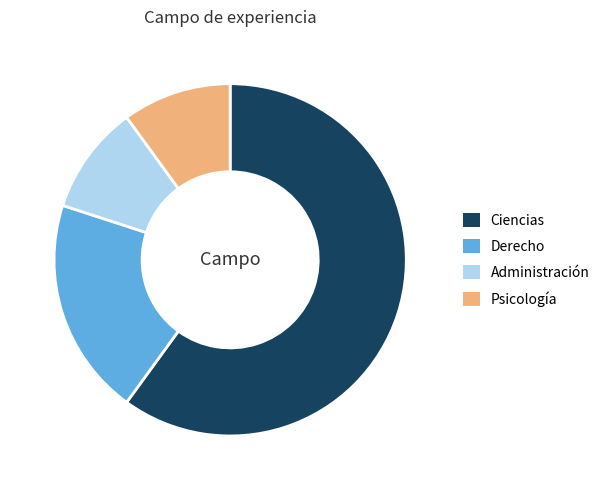

Which has a higher value, Derecho or Administración?

Derecho